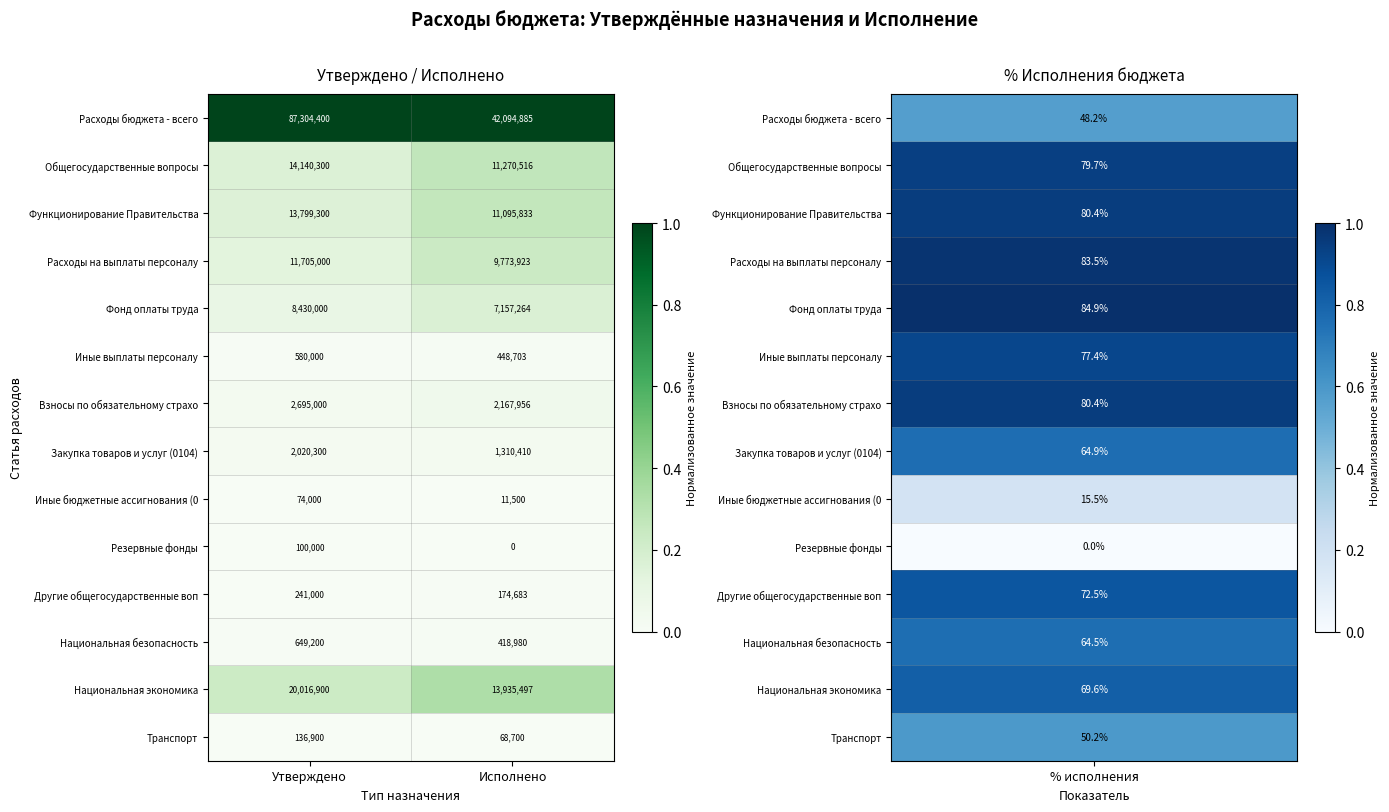

Rank the series at Исполнено from lowest to highest value.

Резервные фонды, Иные бюджетные ассигнования (0, Транспорт, Другие общегосударственные воп, Национальная безопасность, Иные выплаты персоналу, Закупка товаров и услуг (0104), Взносы по обязательному страхо, Фонд оплаты труда, Расходы на выплаты персоналу, Функционирование Правительства, Общегосударственные вопросы, Национальная экономика, Расходы бюджета - всего